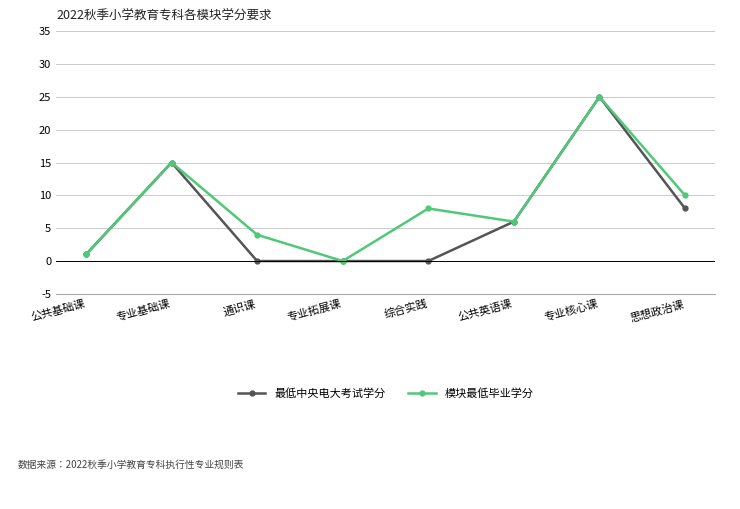

At which label is 模块最低毕业学分 closest to 12?

思想政治课